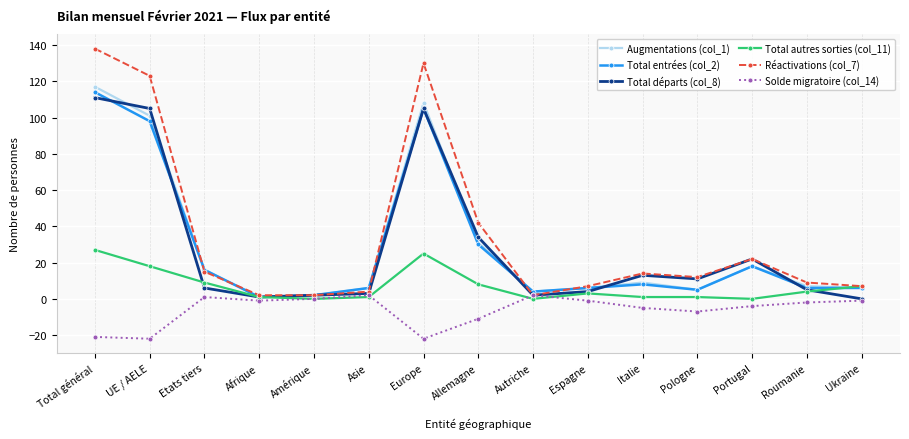

What is the spread (max minus min) of values at Pologne?

19